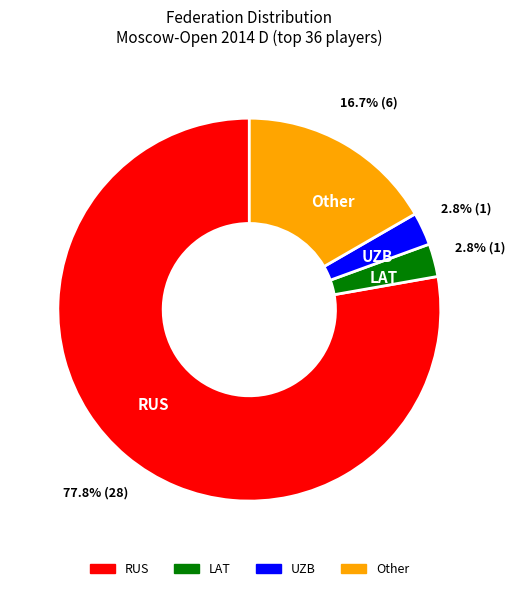

Do UZB and RUS together represent more than half of the pie?

Yes